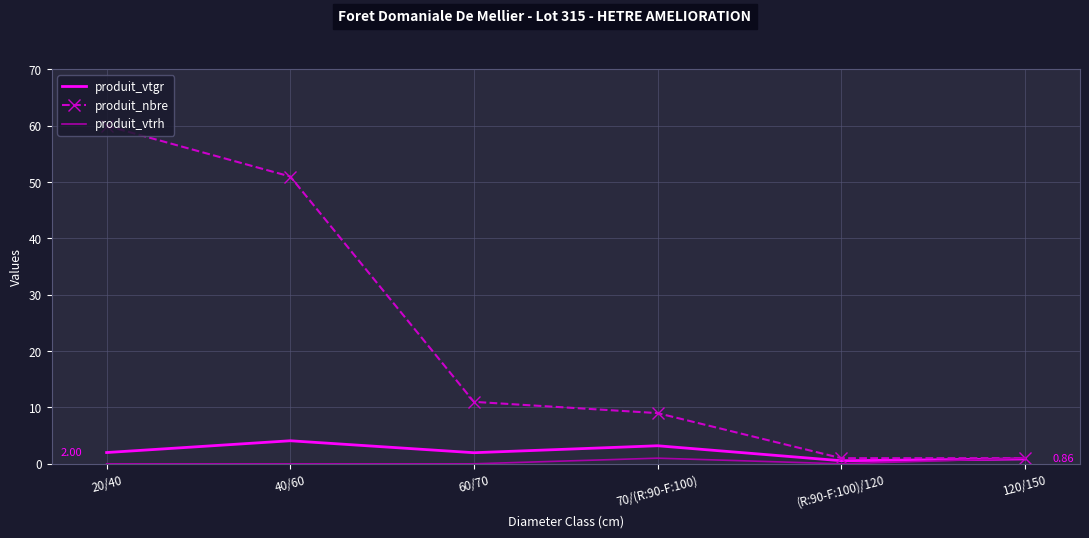

The value of produit_vtgr at (R:90-F:100)/120 is 0.5. True or false?

True